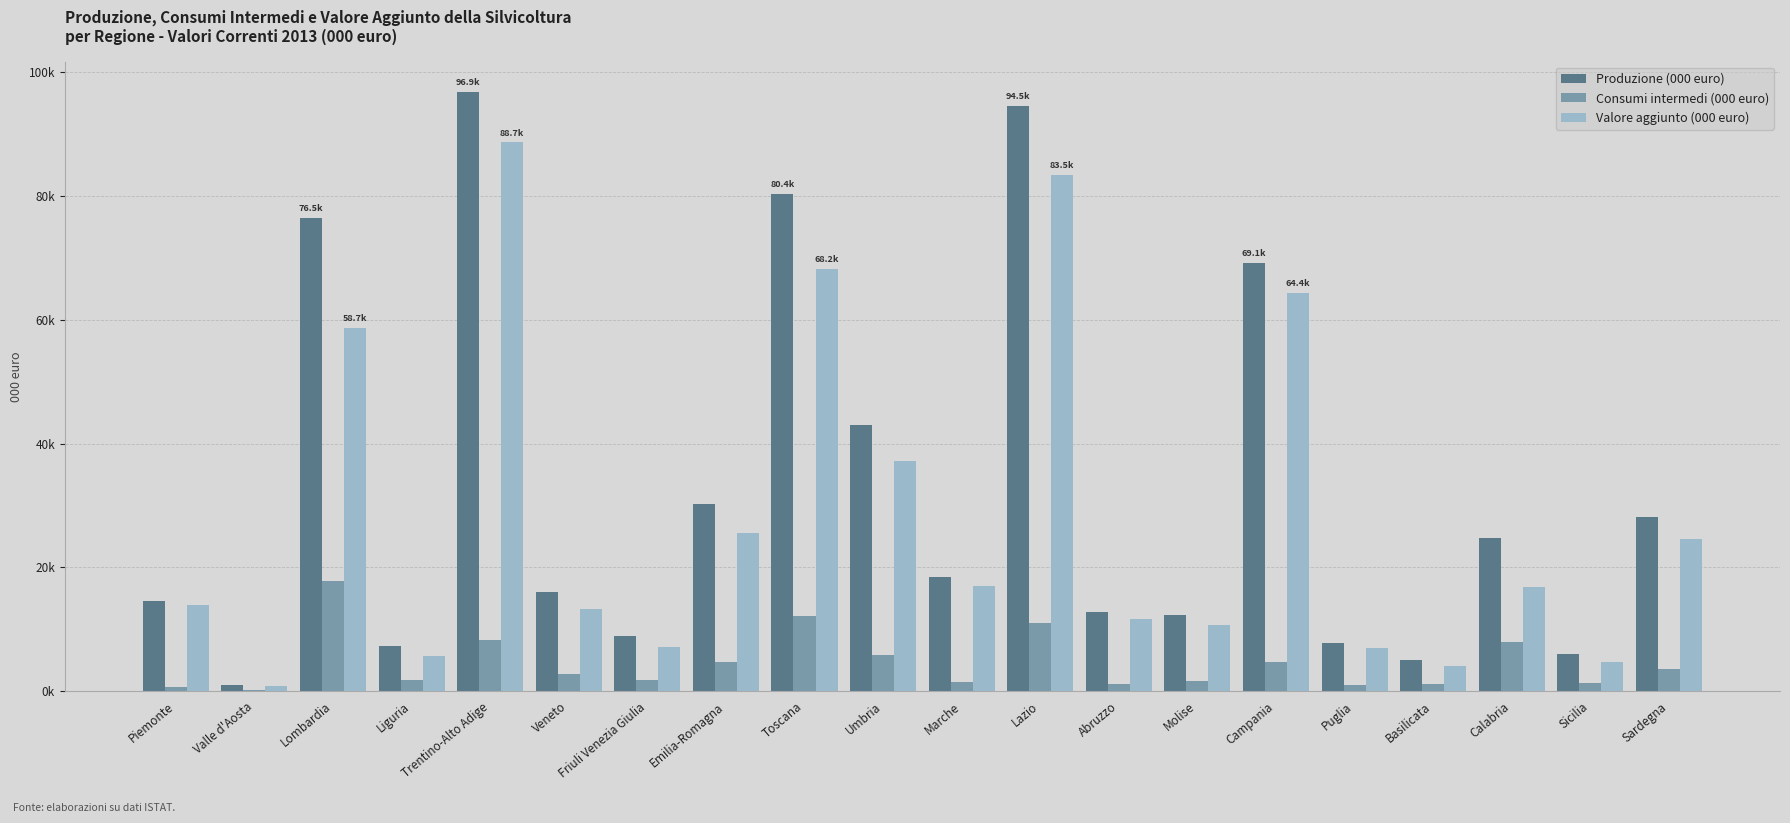

What is the spread (max minus min) of values at Valle d'Aosta?

780.9